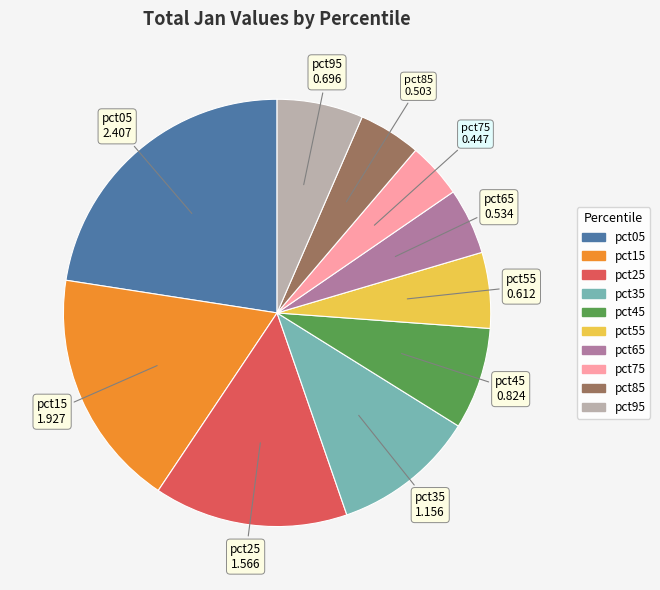

The pct75 slice represents 10% of the pie. True or false?

False